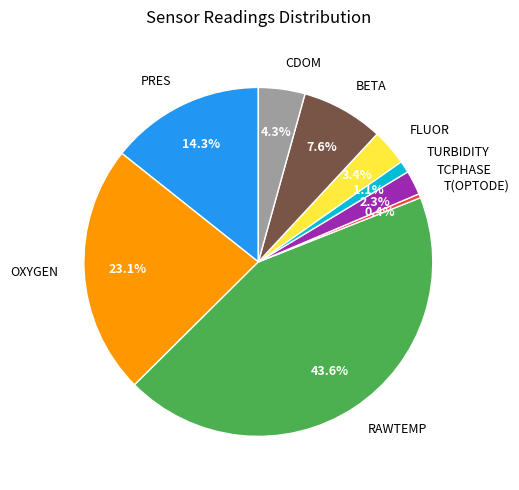

Count the number of slices in the pie.

9